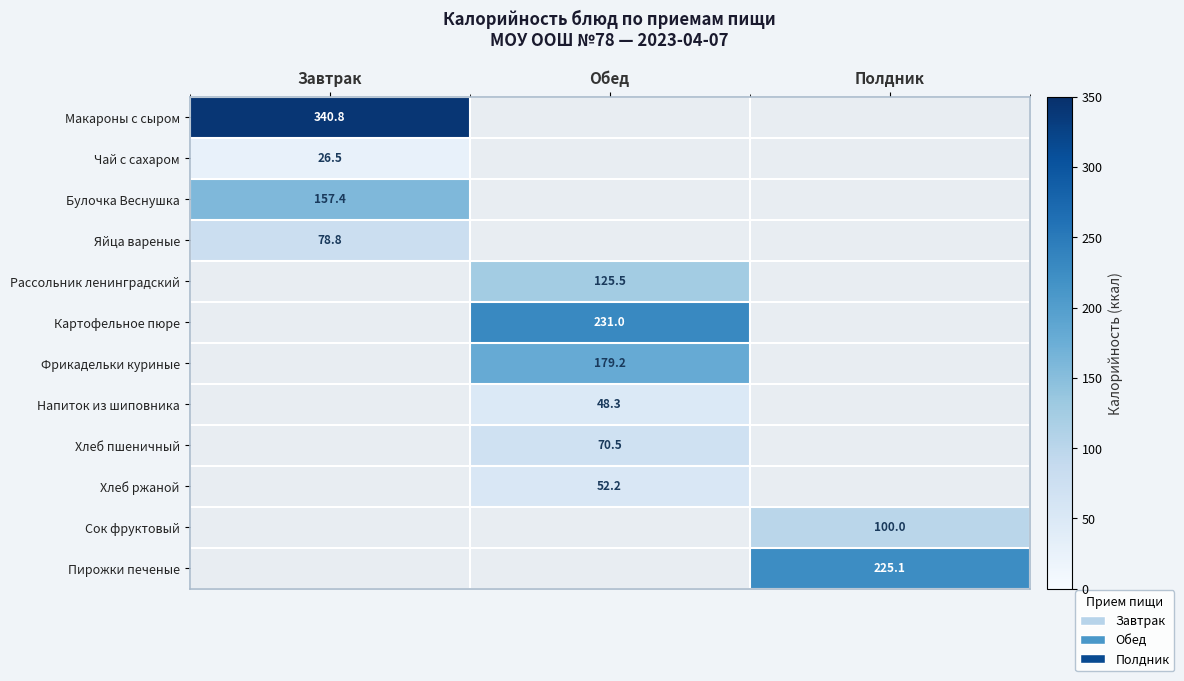

The value of Фрикадельки куриные at Обед is 179.2. True or false?

True